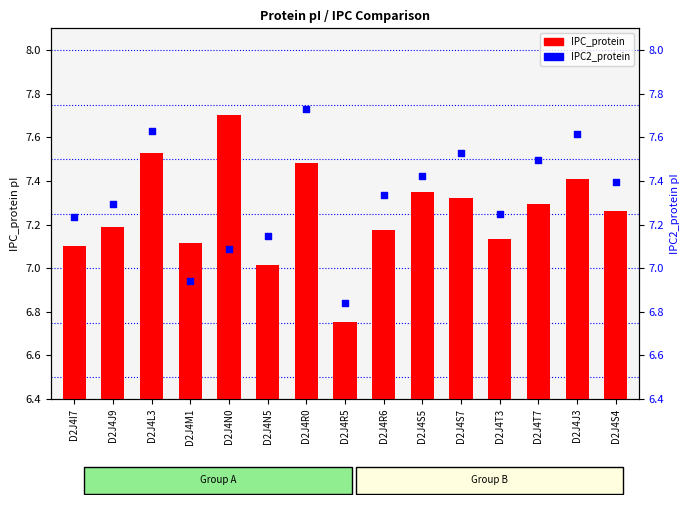

Which series reaches the maximum Y coordinate?

IPC2_protein